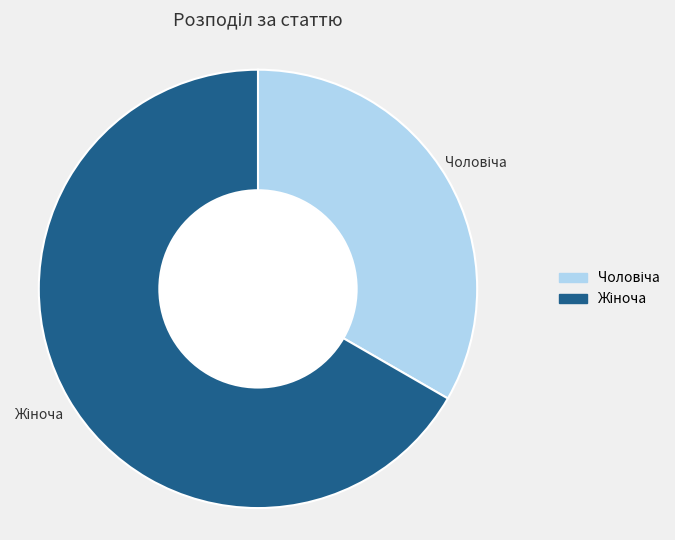

Does any single category account for the majority?

Yes